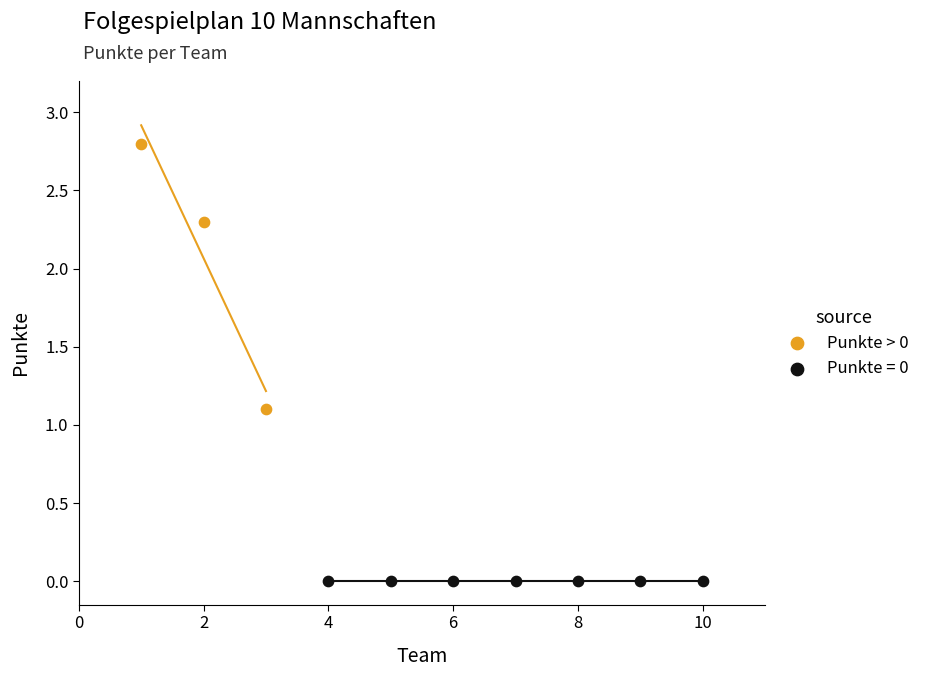

Which series contains the highest Y value?

Punkte > 0